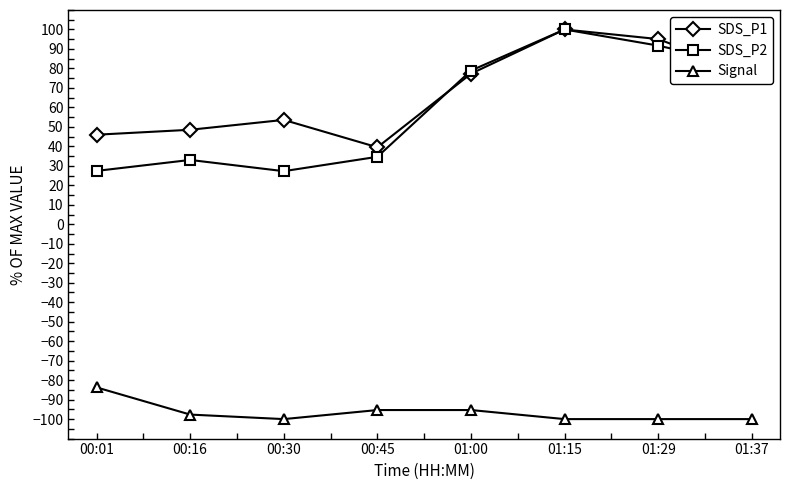

What is the average value of the SDS_P2 series?

59.2